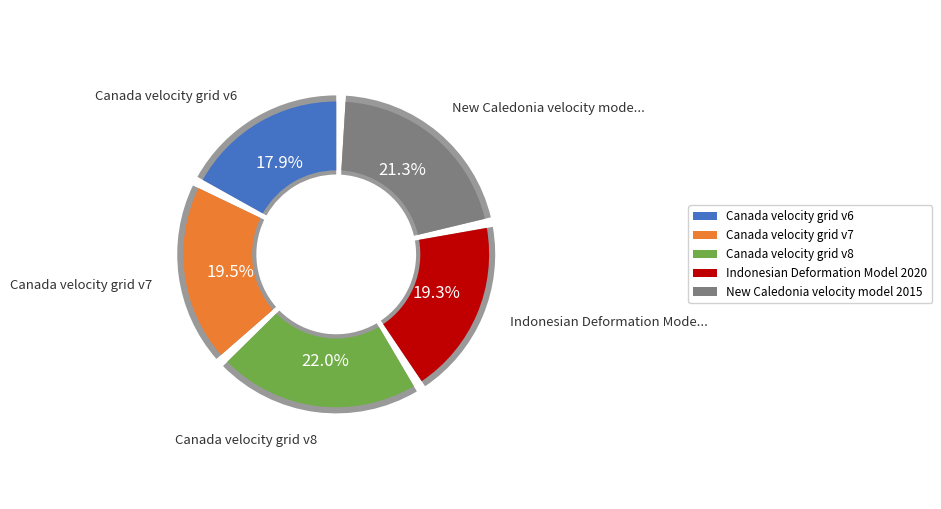

Count the number of slices in the pie.

5